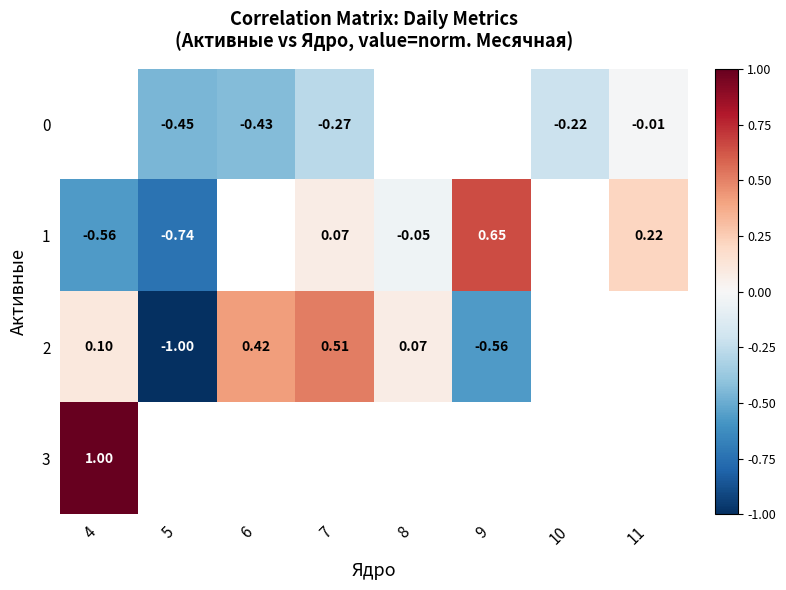

What is the maximum value shown in the chart?

1.0